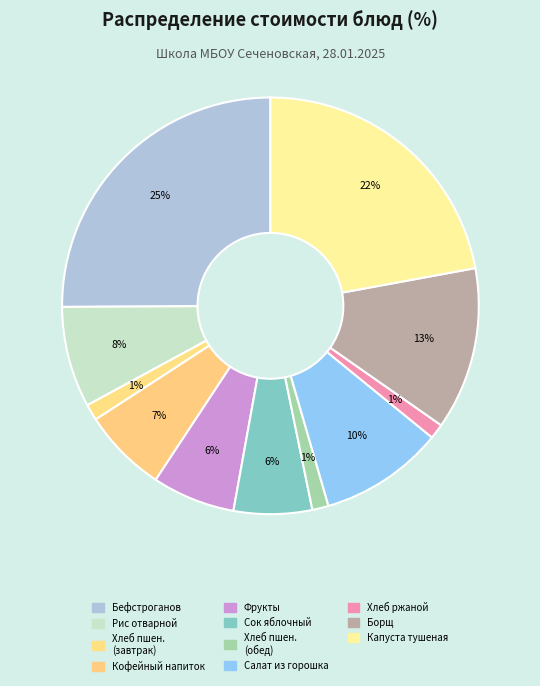

Count the number of slices in the pie.

11